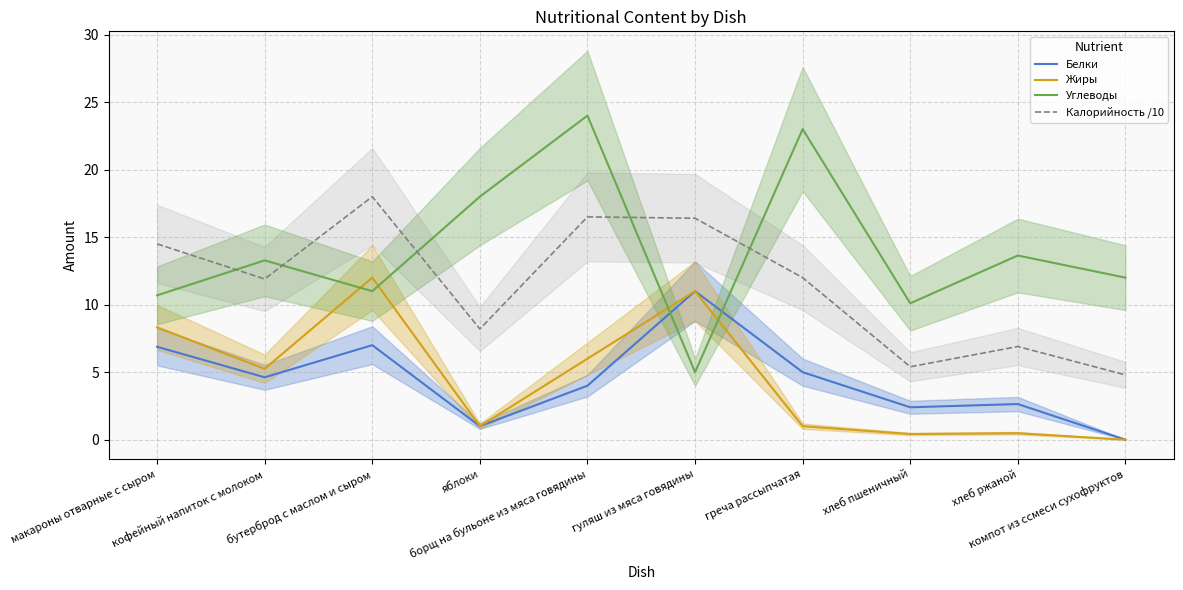

True or false: Жиры and Калорийность /10 intersect in this chart.

False